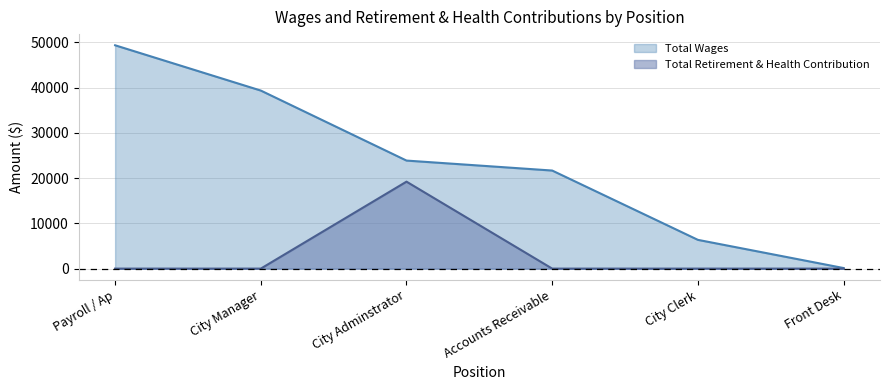

Reading right to left, list all the values displayed in this chart.

Total Wages: 128	6357	21680	23883	39360	49370
Total Retirement & Health Contribution: 0	0	0	19222	0	0